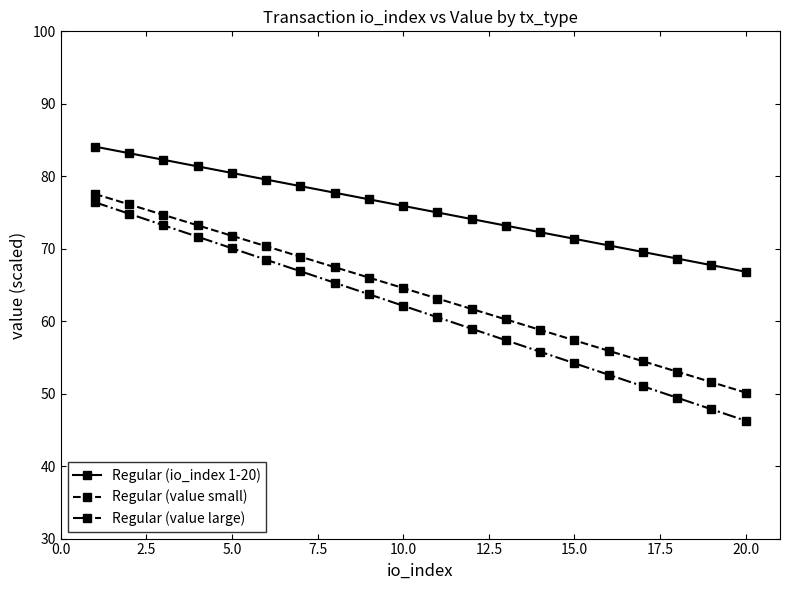

True or false: Regular (value small) has more than 2 interior local peaks.

False